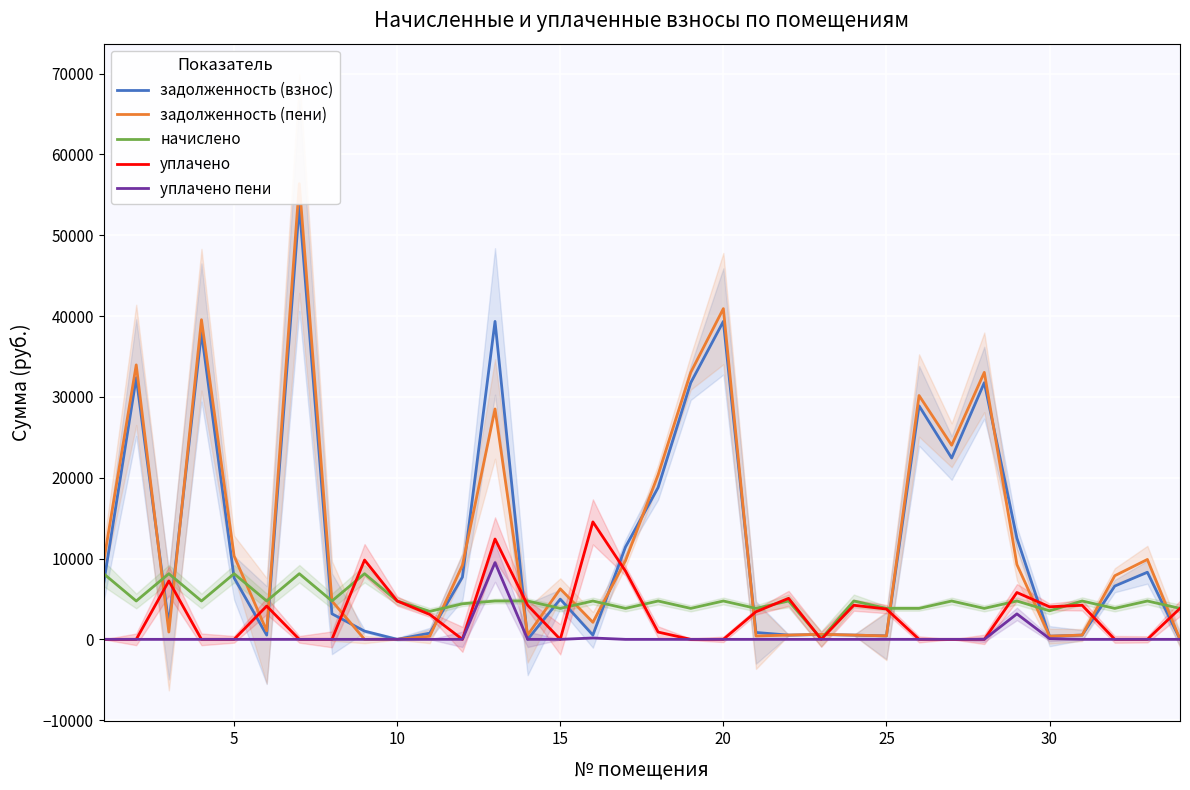

Reading left to right, list all the values displayed in this chart.

задолженность (взнос): 6880.8	32375.3	1804.0	37963.6	7614.0	527.2	53666.5	3163.2	1014.8	0.0	769.5	7698.6	39334.3	0.0	4974.2	527.2	11427.7	18784.4	31740.2	39334.3	851.1	527.2	596.9	527.2	425.6	28890.7	22431.7	31753.9	12515.9	392.0	526.4	6592.4	8303.4	0.0
задолженность (пени): 9588.0	33956.9	902.2	39545.2	10321.2	1054.4	56373.7	4744.8	0.0	0.4	383.9	9165.0	28503.0	527.2	6251.0	2108.8	9737.9	20366.0	33017.0	40915.9	417.6	527.2	620.9	527.4	425.6	30167.5	24013.3	33030.7	9253.9	392.0	527.2	7869.2	9885.0	0.0
начислено: 8121.6	4744.8	8121.6	4744.8	8121.6	4744.8	8121.6	4744.8	8121.6	4744.8	3463.2	4399.2	4744.8	4744.8	3830.4	4744.8	3830.4	4744.8	3830.4	4744.8	3830.4	4744.8	72.0	4744.8	3830.4	3830.4	4744.8	3830.4	4744.8	3528.0	4744.8	3830.4	4744.8	3830.4
уплачено: 0.0	0.0	7225.0	0.0	0.0	4118.8	0.0	0.0	9813.2	4744.4	3080.0	0.0	12412.9	4217.9	0.0	14532.1	8449.7	900.0	0.1	0.0	3412.4	5074.3	0.0	4217.4	3750.6	0.0	0.0	0.0	5796.0	4028.6	4215.3	0.0	0.0	3832.4
уплачено пени: 0.0	0.0	0.0	0.0	0.0	0.3	0.0	0.0	0.2	0.0	0.0	0.0	9495.1	0.0	0.0	167.9	0.0	0.0	0.0	0.0	0.0	0.0	0.0	0.4	2.2	0.0	0.0	0.0	3150.4	85.7	0.0	0.0	0.0	0.0